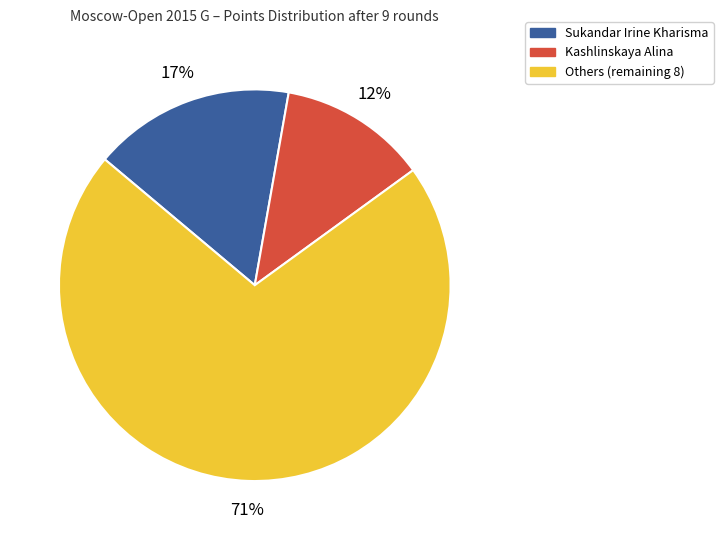

Combined, do Sukandar Irine Kharisma and Others (remaining 8) account for over 50%?

Yes